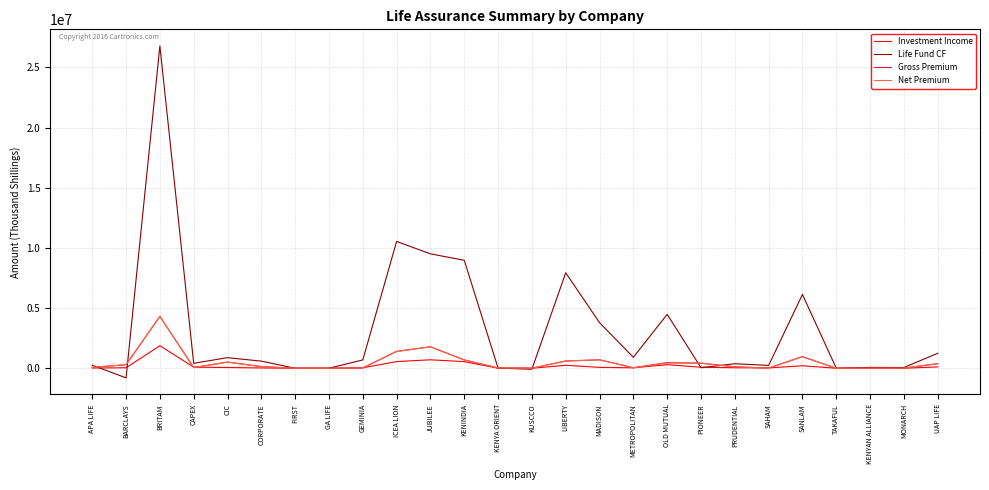

Which series has the largest total across all categories?

Life Fund CF